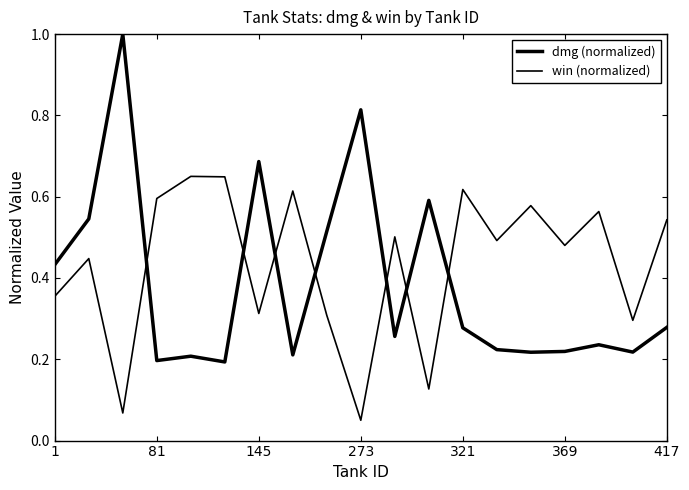

List the series in order of their peak value, lowest first.

win (normalized), dmg (normalized)